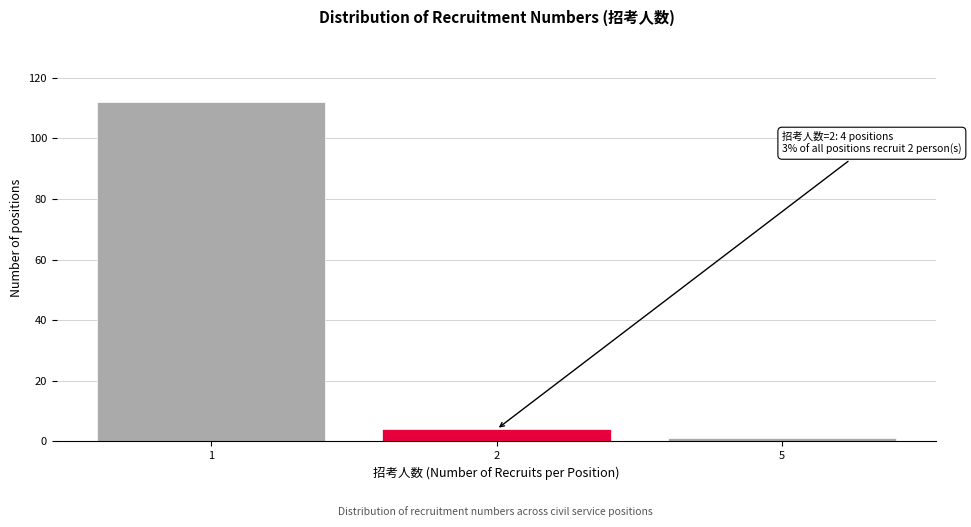

Reading right to left, what are all the values shown in this chart?

5=1	2=4	1=112